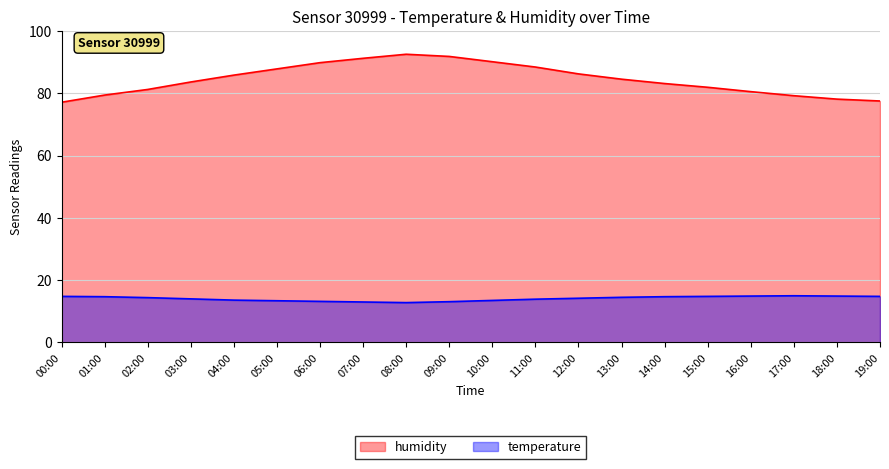

In temperature, how many points are lower than both neighbors (excluding endpoints)?

1